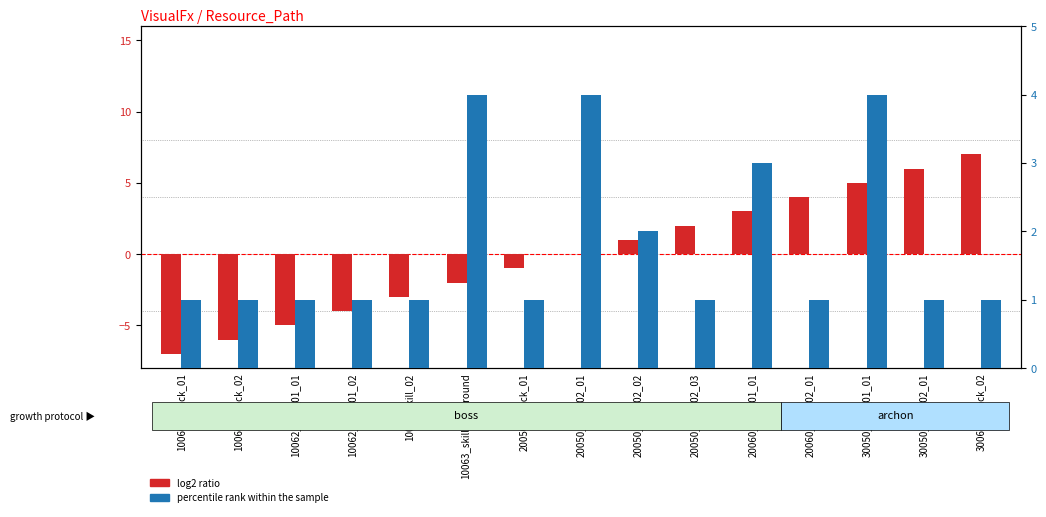

What is the difference between the percentile rank within the sample values at 30050_skill_01_01 and 10063_skill_02?

3